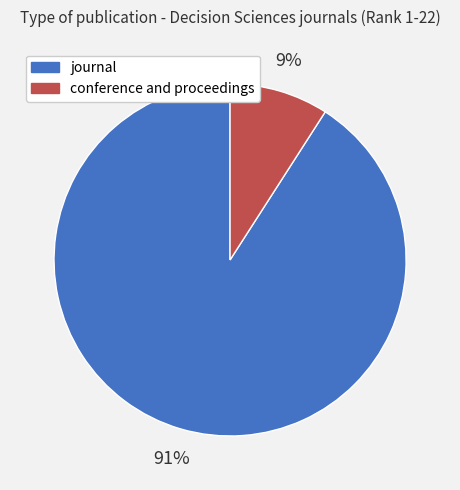

Is there any slice that represents more than half of the pie?

Yes